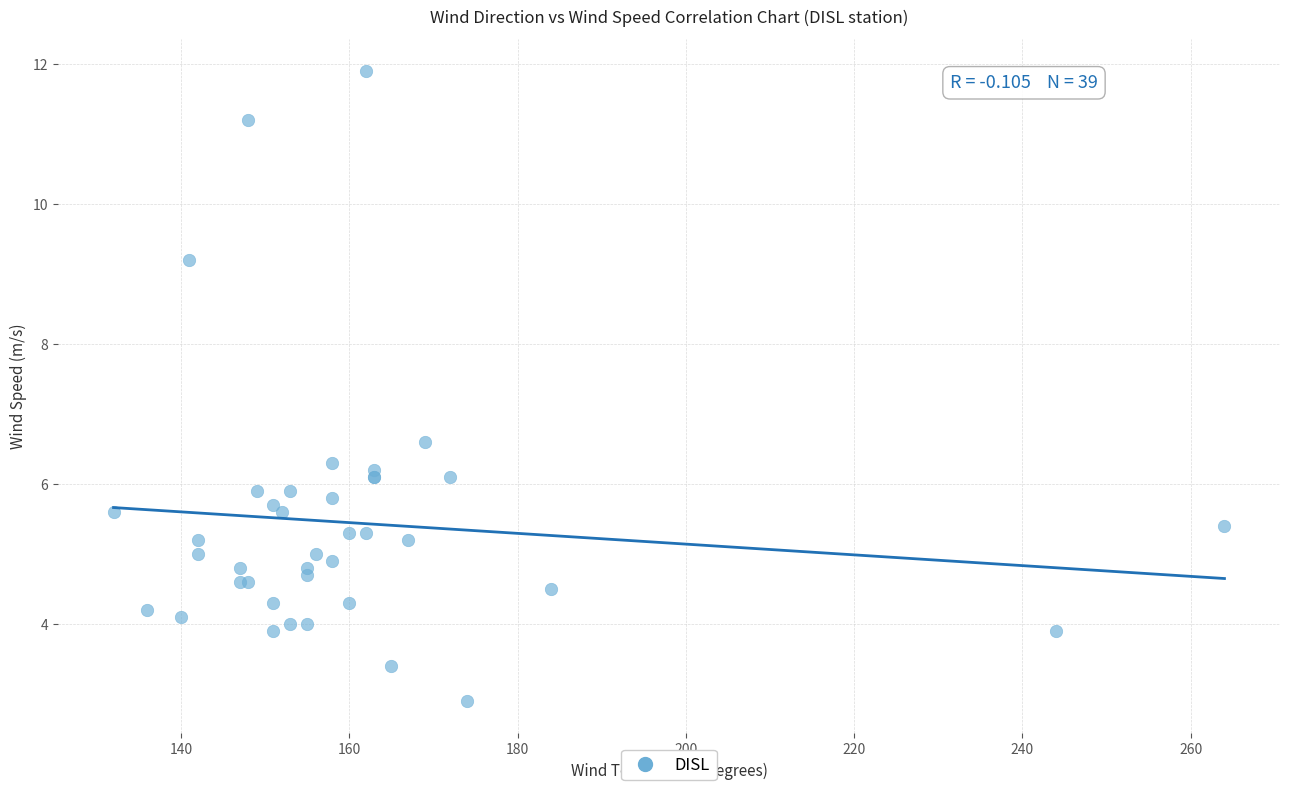

What Y value in the scatter plot is closest to 7?

6.6